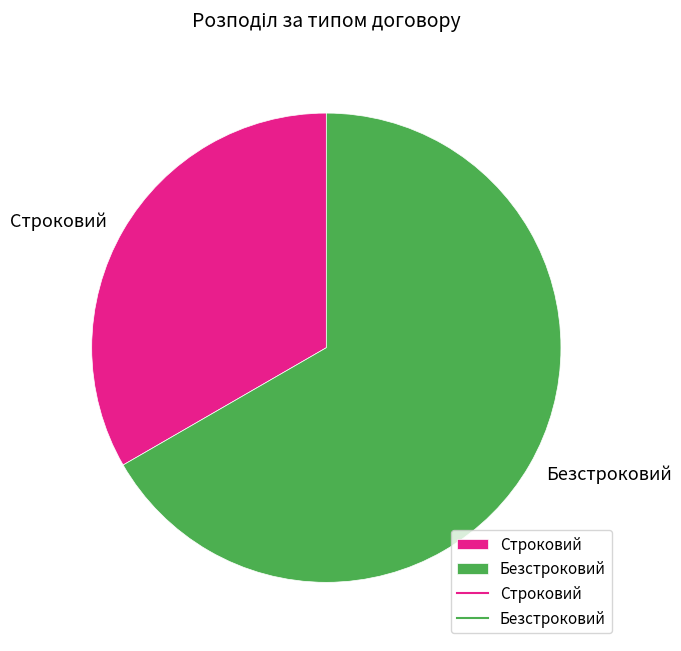

How many segments does this pie chart have?

2